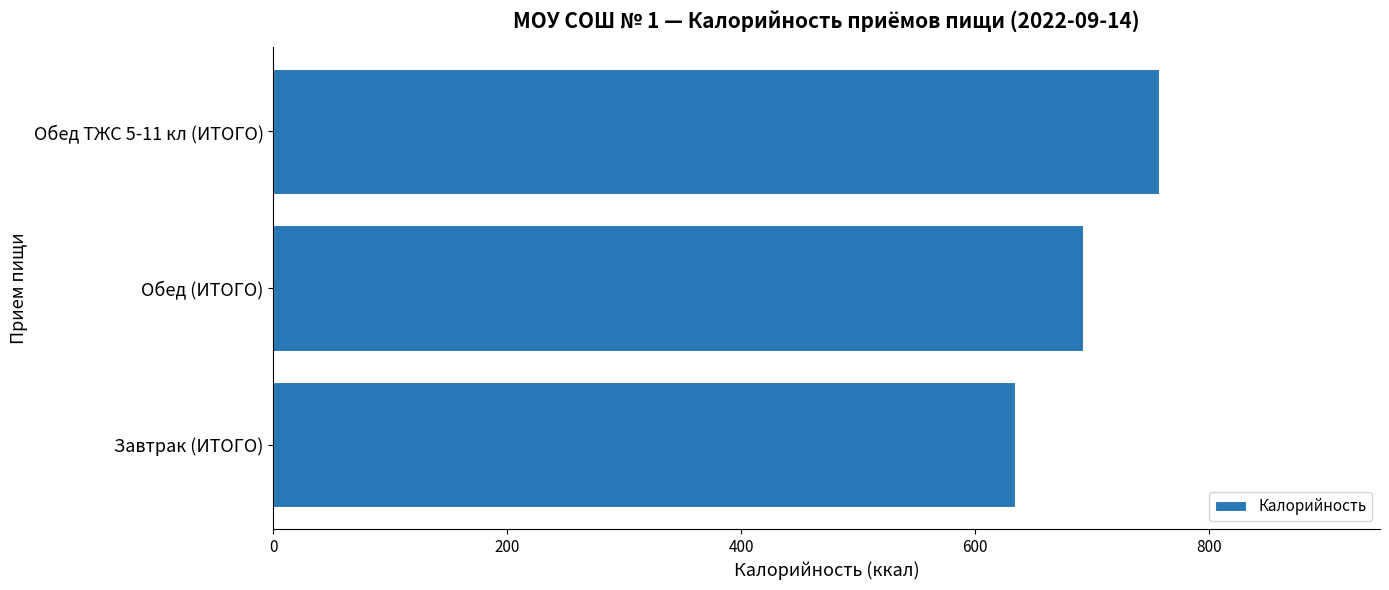

Are the bars grouped side by side (vs. stacked)?

No